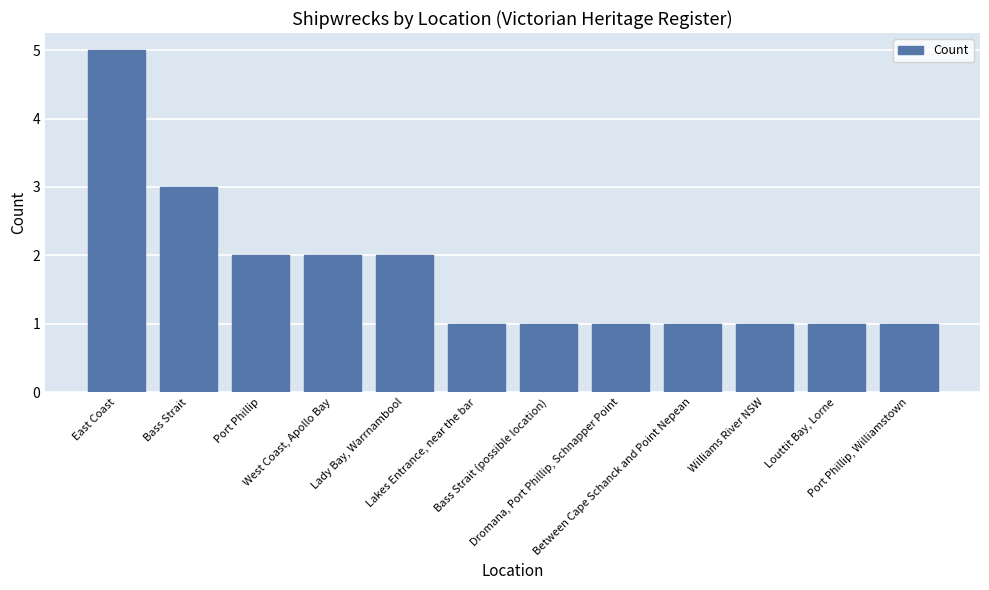

What is the value of the 4th bar from the left?

2